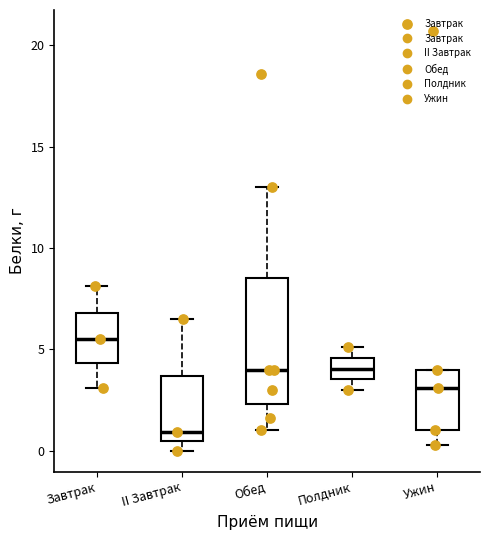

Which box's median line is the highest?

Завтрак